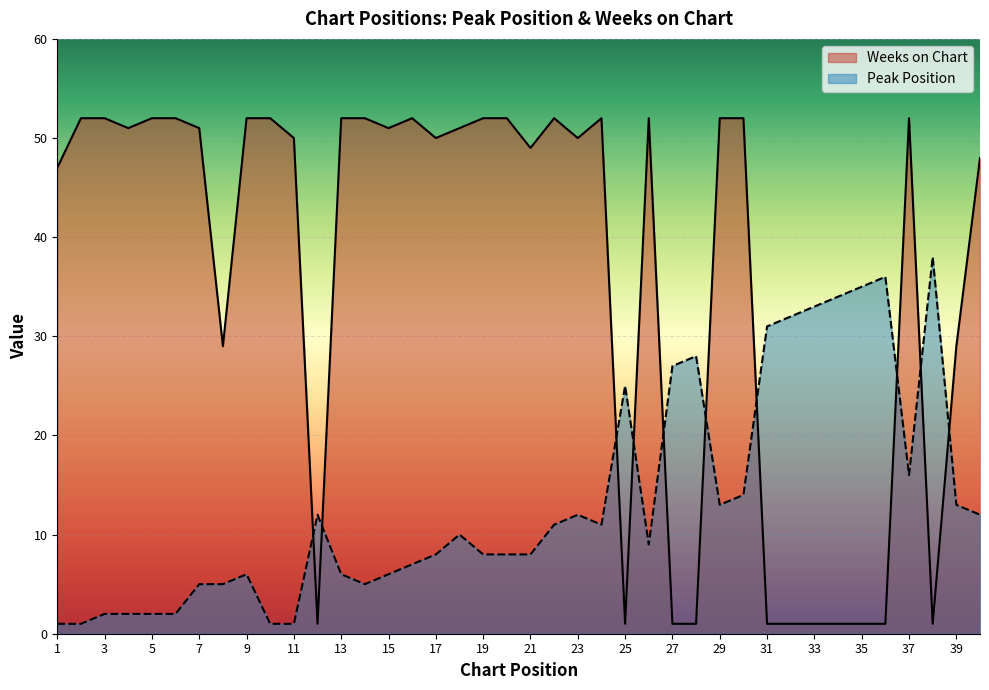

List the series in order of their peak value, highest first.

Weeks on Chart, Peak Position